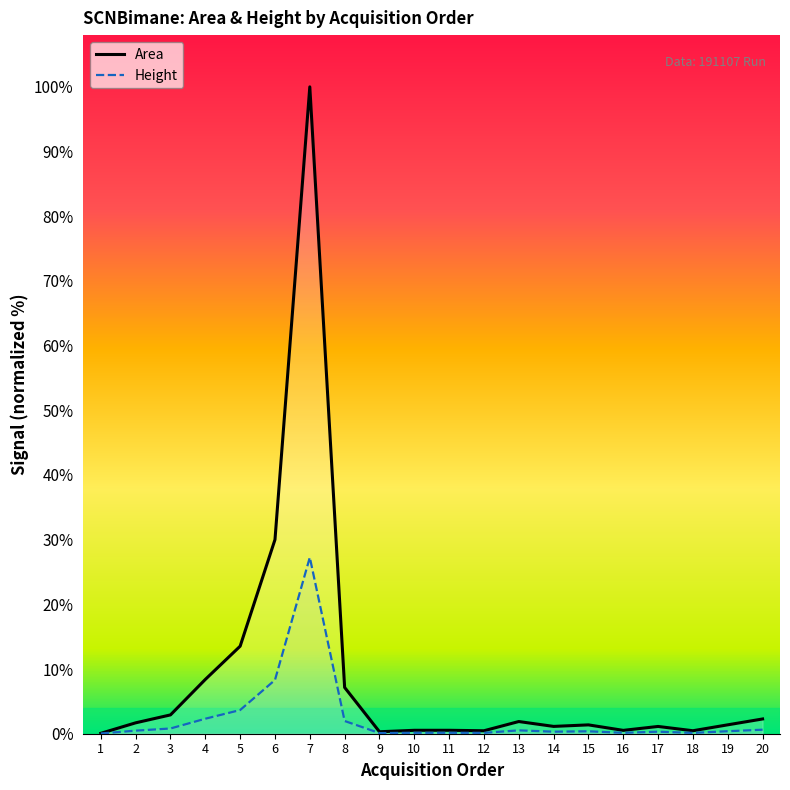

What are all the series names shown in the legend?

Area, Height